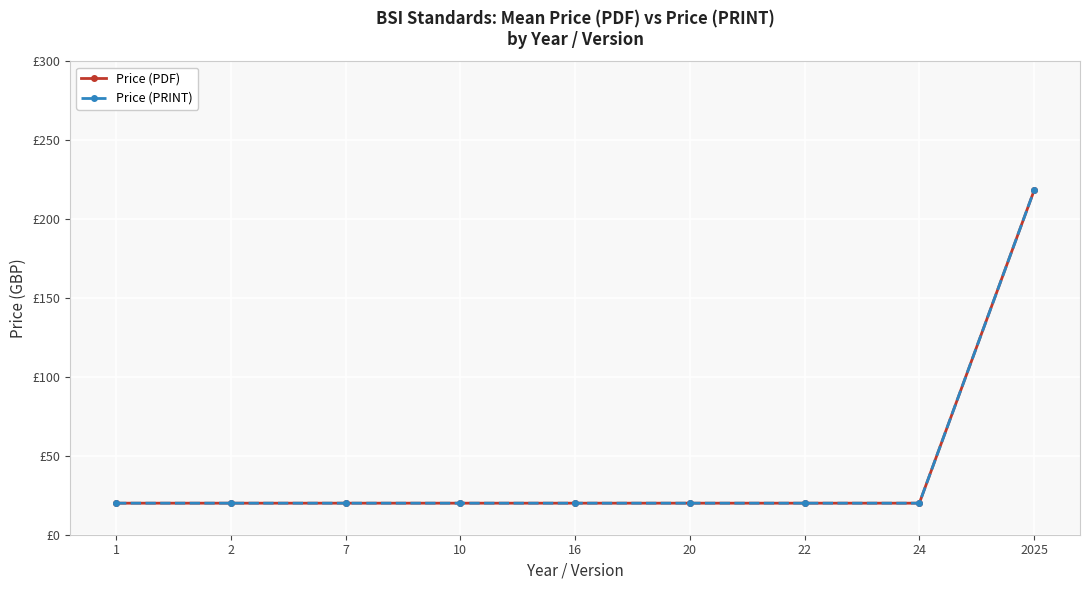

True or false: Price (PRINT) and Price (PDF) cross at least once.

False